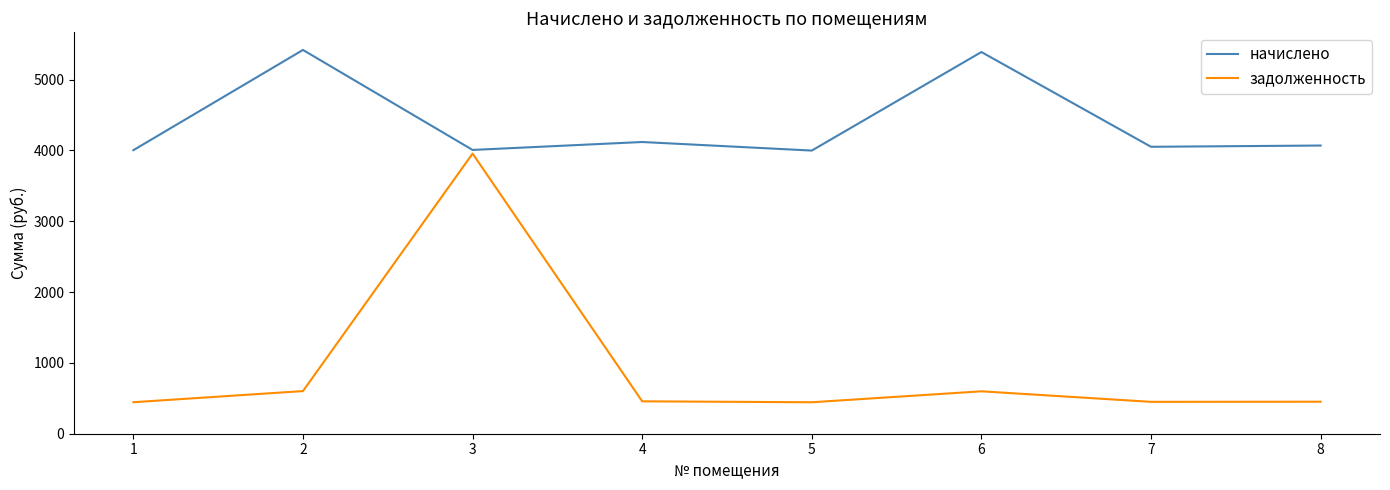

The value of задолженность at 1 is 756.9. True or false?

False